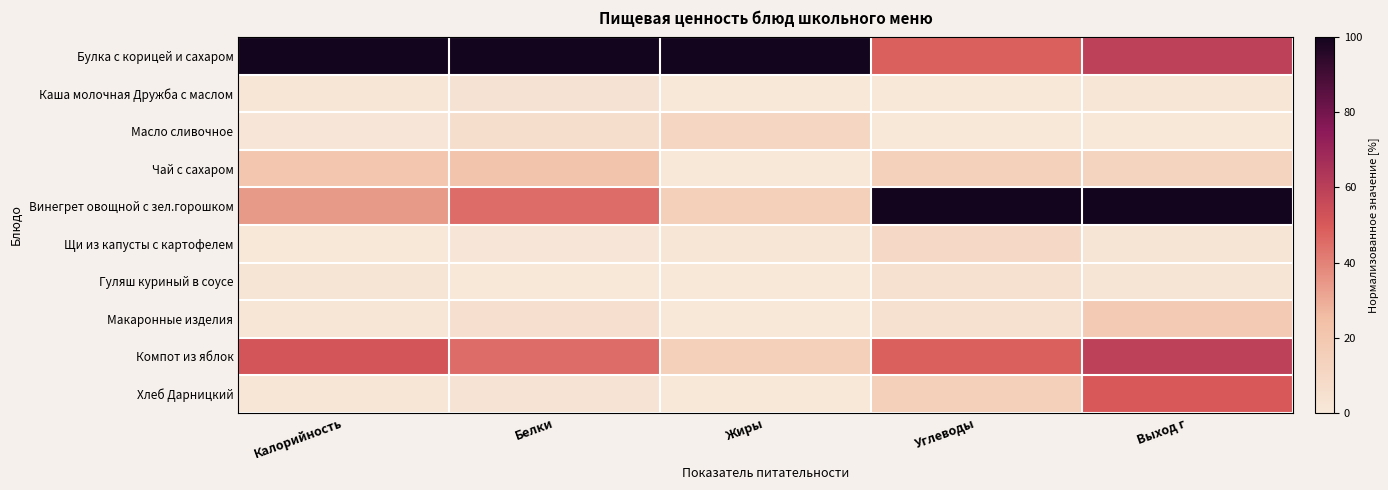

Which series has the widest spread of values?

Винегрет овощной с зел.горошком